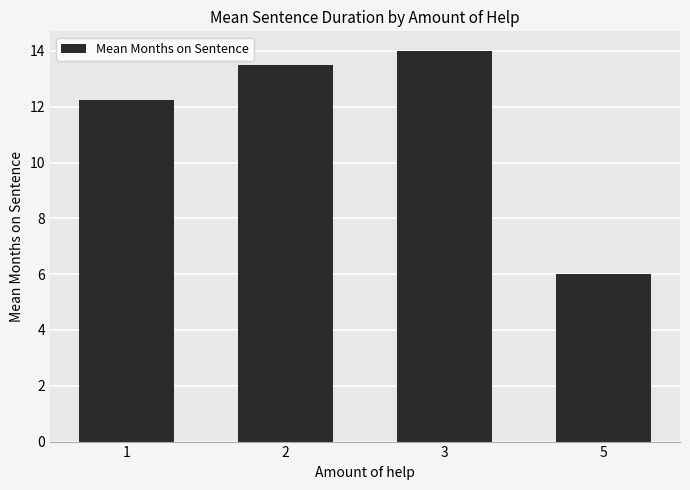

What is the value of the 4th bar from the left?

6.0